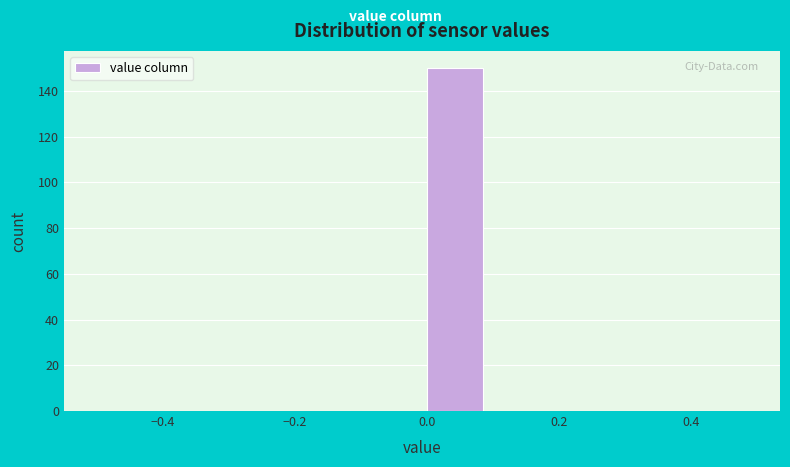

Reading left to right, list every bar in this chart as the range it spans on the x-axis followed by its height. The values are not printed on the chart, so give them approximately, as read against the axis.

-0.5 to -0.4: 0
-0.4 to -0.3: 0
-0.3 to -0.2: 0
-0.2 to -0.1: 0
-0.1 to 0.0: 0
0.0 to 0.1: 150
0.1 to 0.2: 0
0.2 to 0.3: 0
0.3 to 0.4: 0
0.4 to 0.5: 0